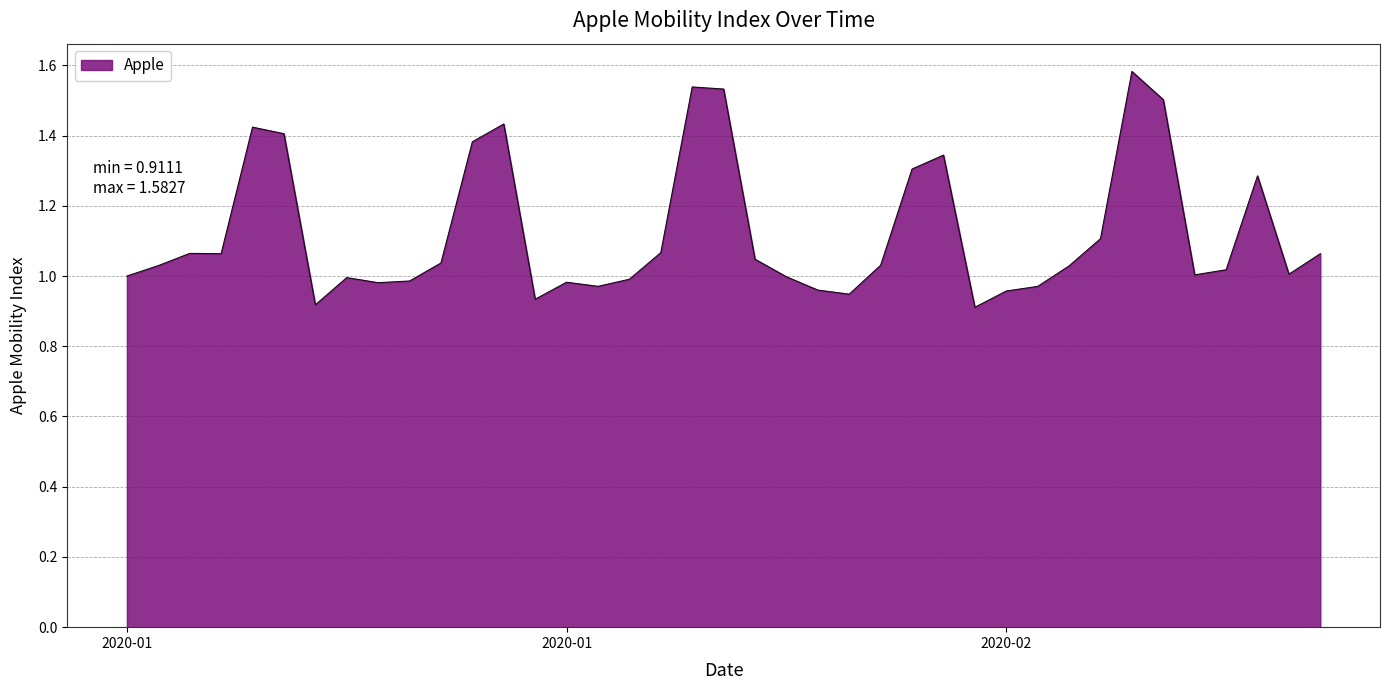

What is the difference between the maximum and minimum values?

0.7